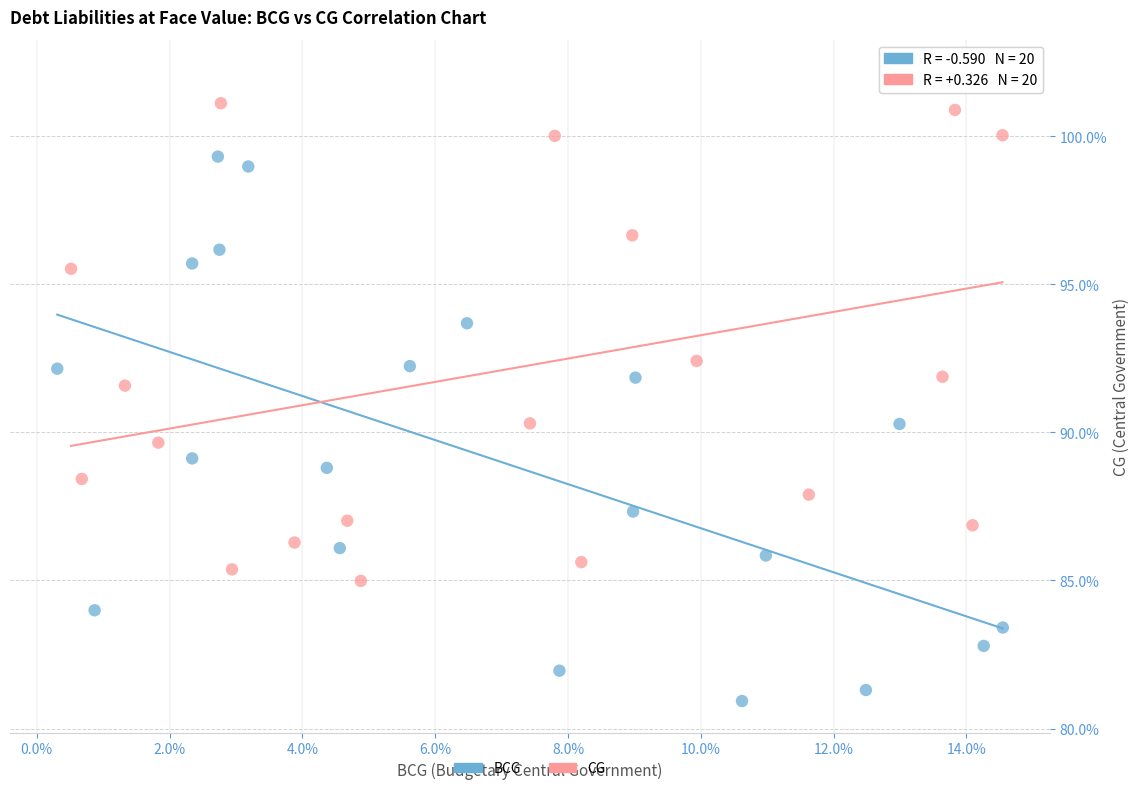

Which series contains the lowest Y value?

BCG